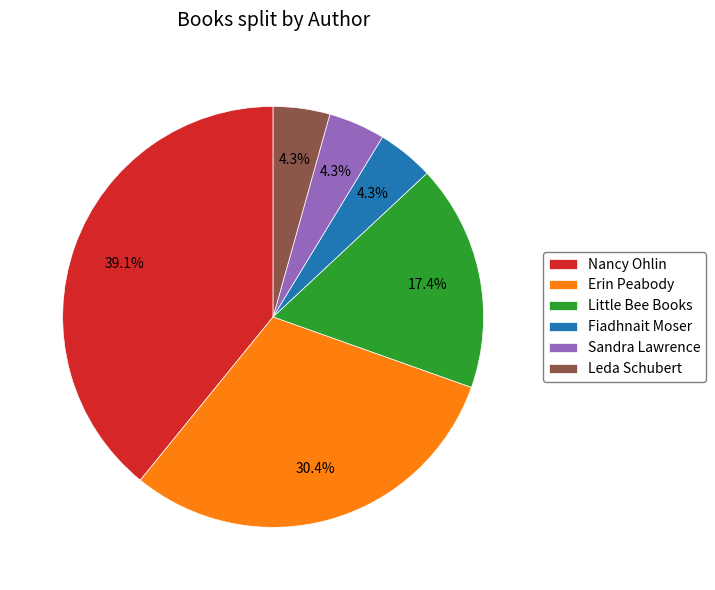

Is there a majority slice in this chart?

No